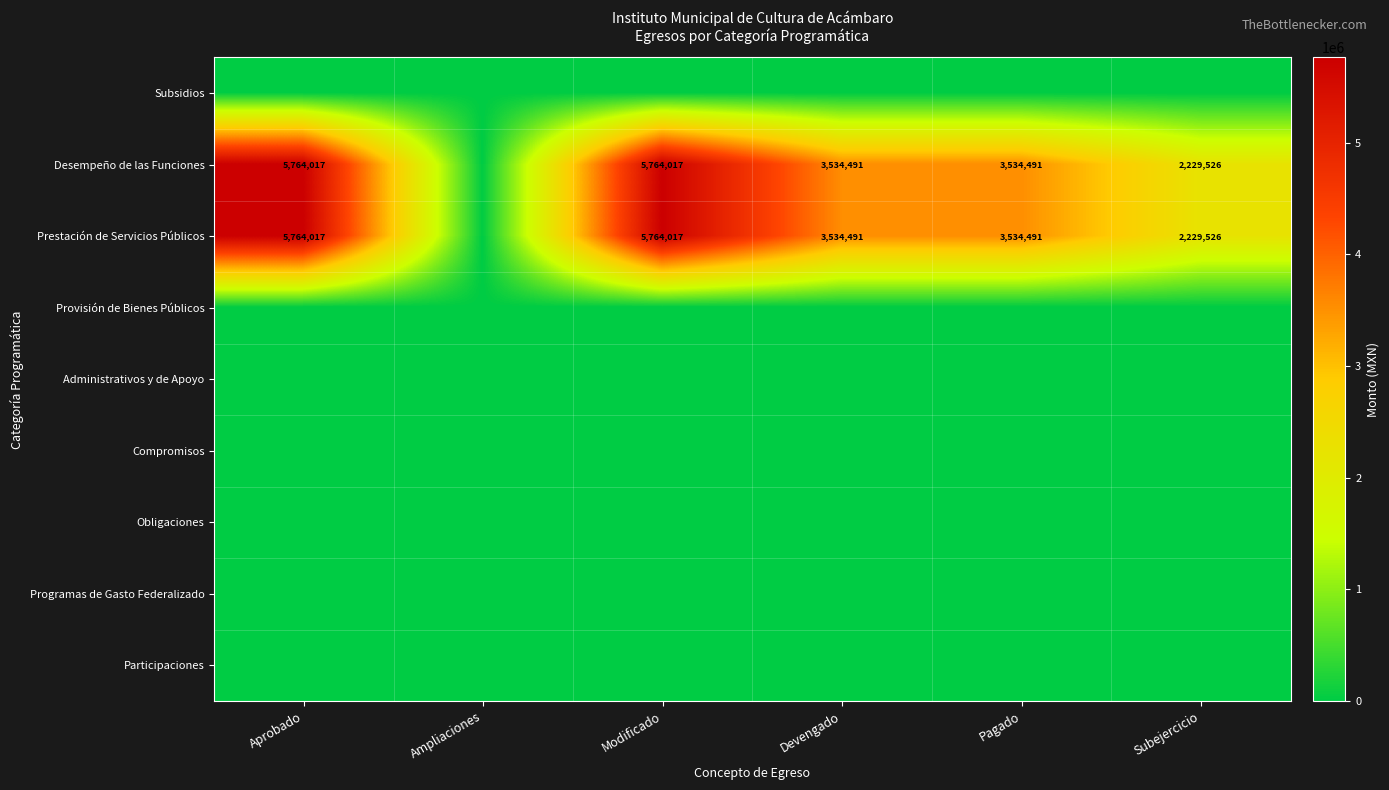

What is the sum of the Desempeño de las Funciones values at Aprobado and Devengado?

9298508